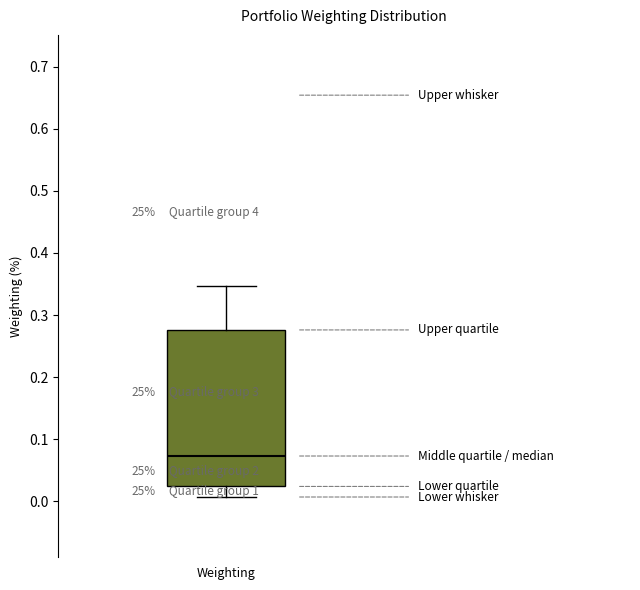

Transcribe this box plot: give where the median line is, the range the box spans, and where the two whiskers end, as read against the y-axis. The values are not printed on the chart, so give them approximately, as read against the axis.

median 0.07, box 0.02 to 0.28, whiskers 0.01 to 0.35